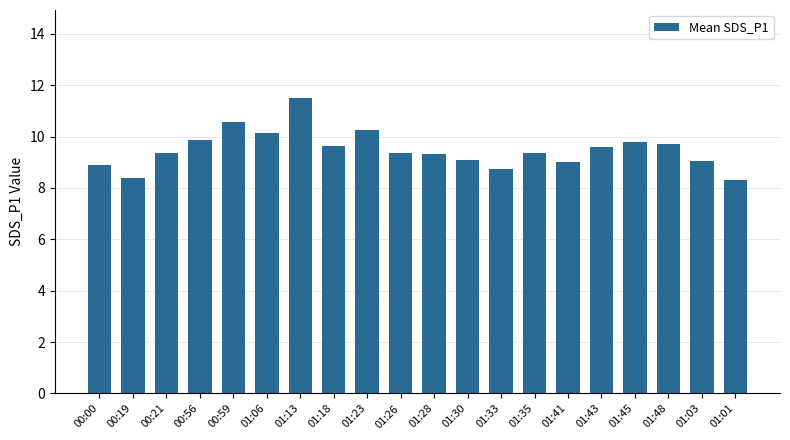

What is the change in value from 01:06 to 01:28?

-0.8